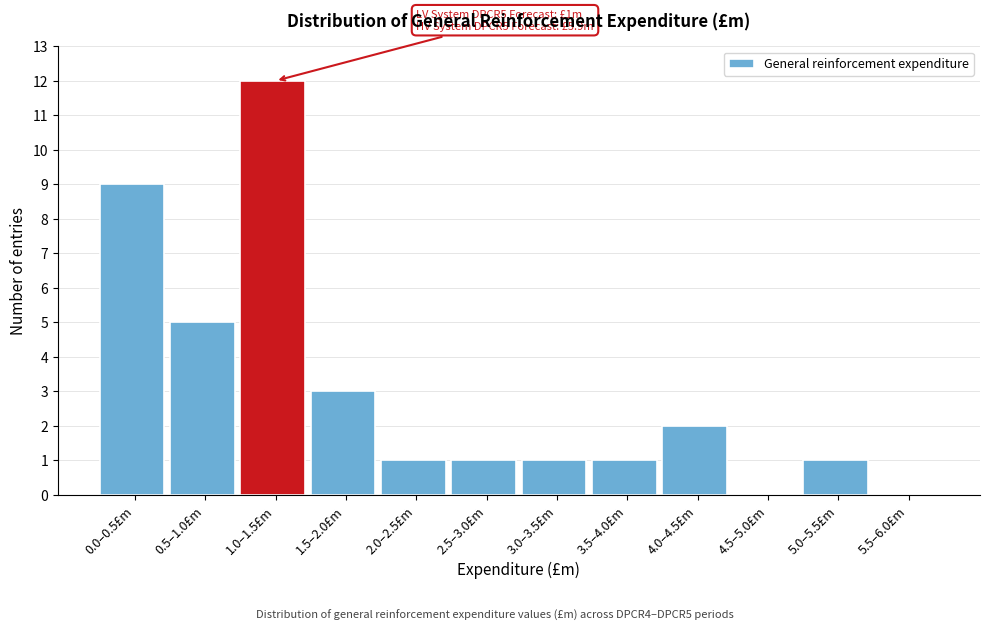

Reading right to left, list all the values displayed in this chart.

5.5–6.0£m=0	5.0–5.5£m=1	4.5–5.0£m=0	4.0–4.5£m=2	3.5–4.0£m=1	3.0–3.5£m=1	2.5–3.0£m=1	2.0–2.5£m=1	1.5–2.0£m=3	1.0–1.5£m=12	0.5–1.0£m=5	0.0–0.5£m=9